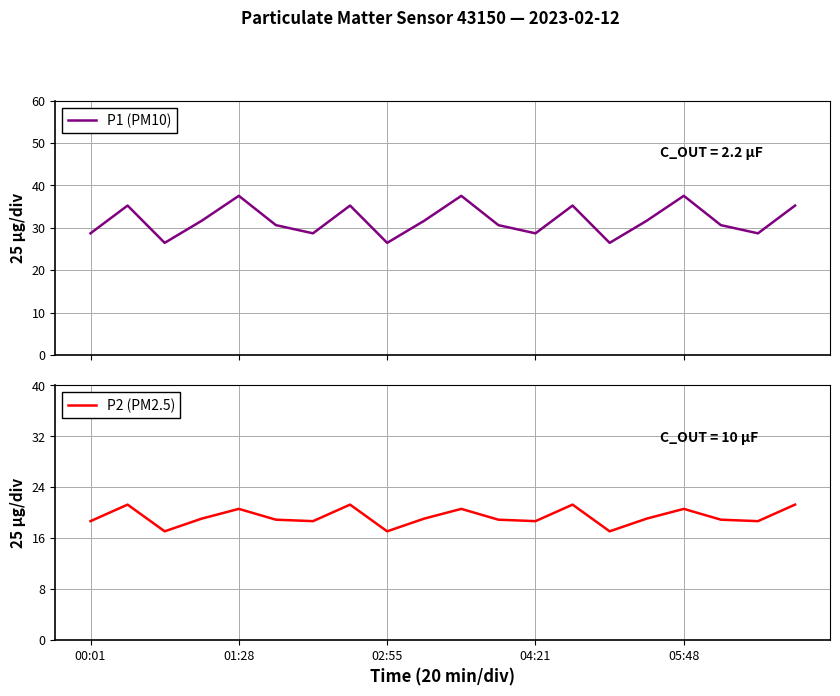

Rank the series by their maximum value, from lowest to highest.

P2 (PM2.5), P1 (PM10)